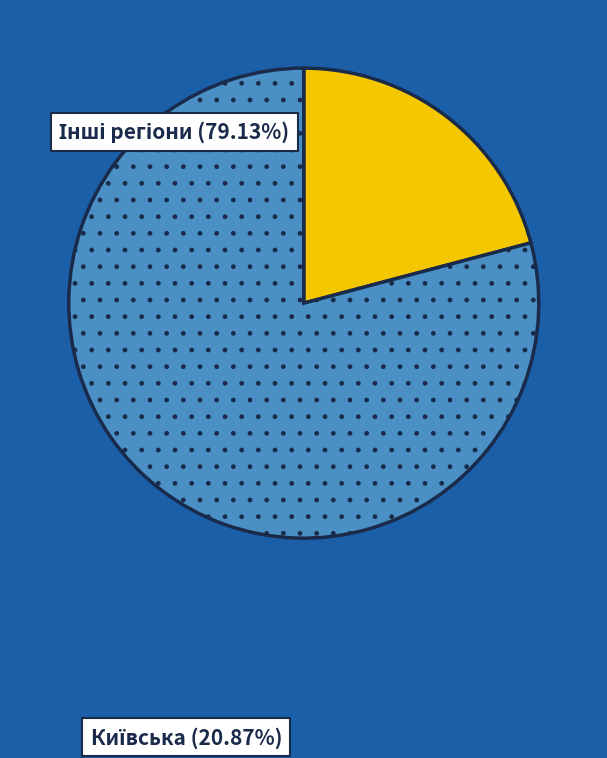

Is there any slice that represents more than half of the pie?

Yes